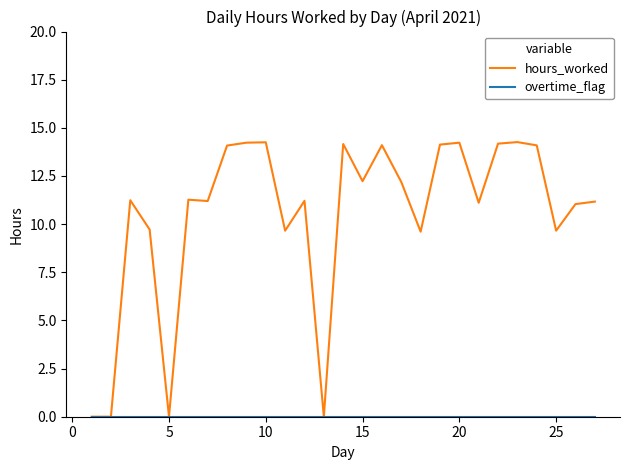

Which series has the largest total across all categories?

hours_worked